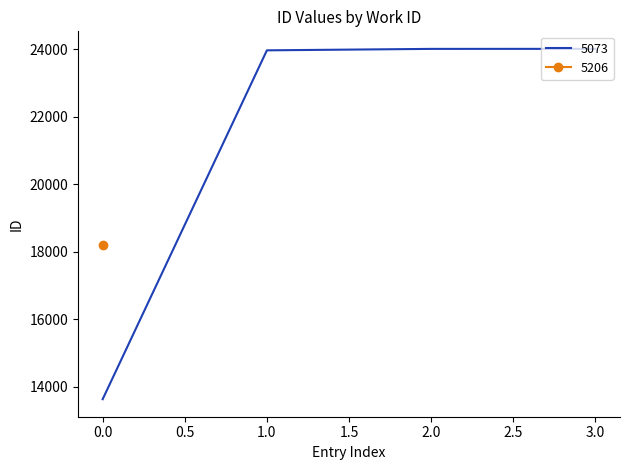

What is the average value?

21411